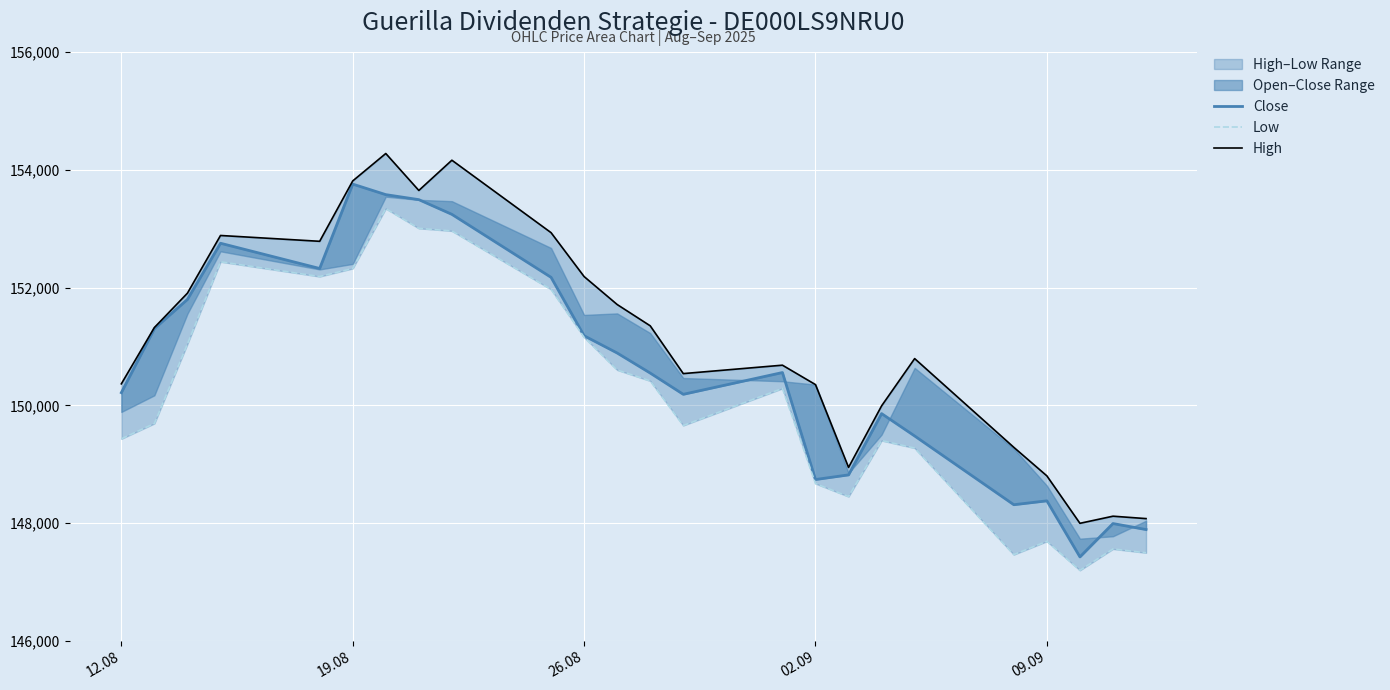

What is the average value of the High series?

151122